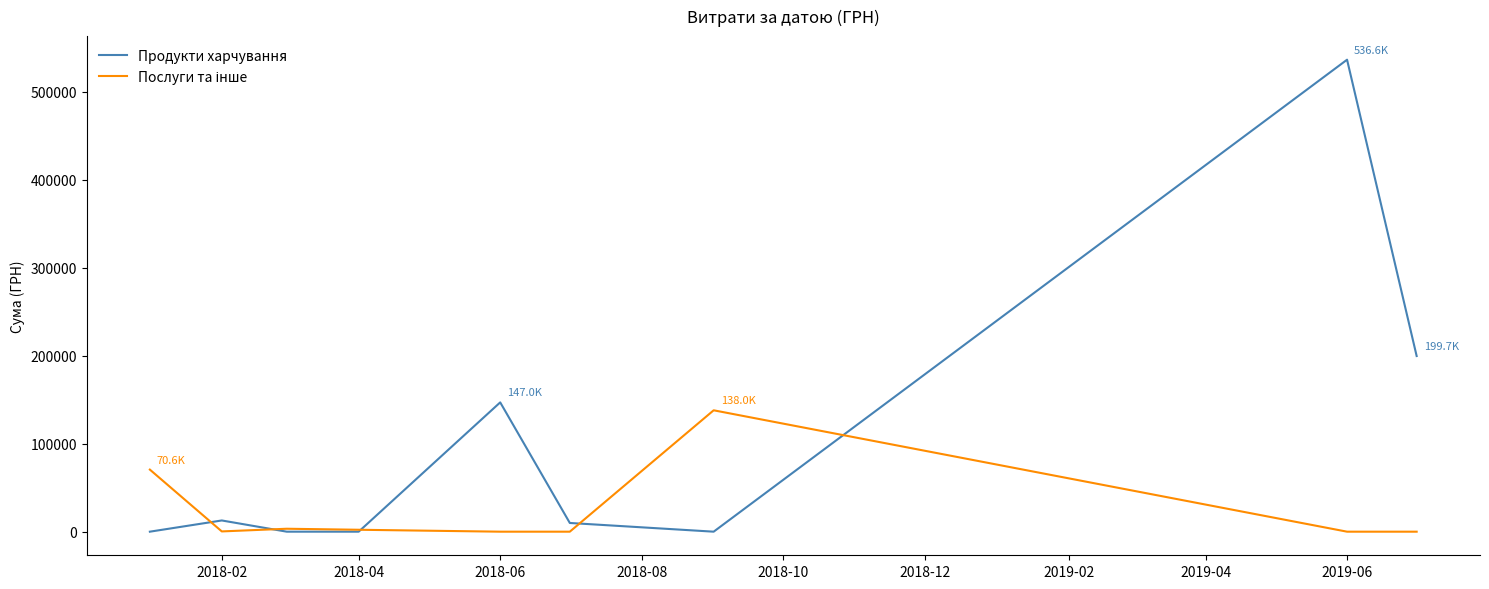

Which series has the largest total across all categories?

Продукти харчування